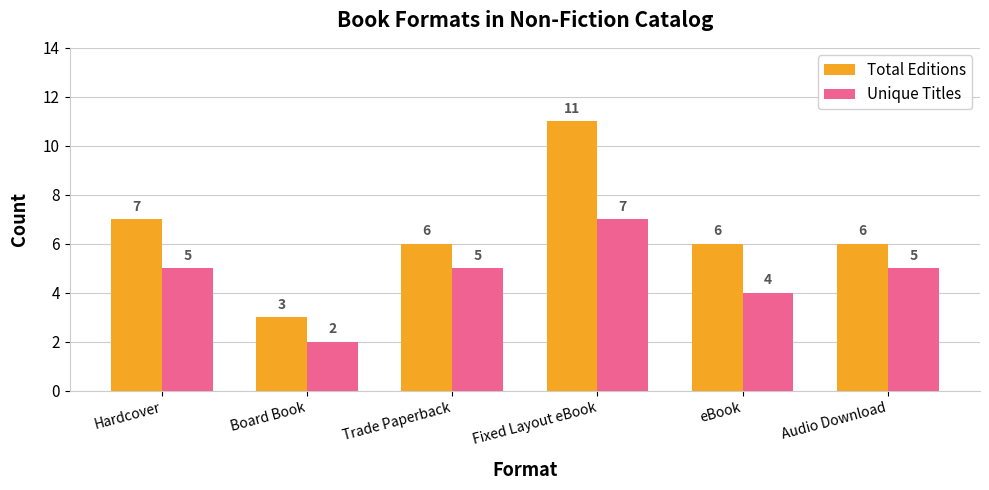

Is it true that Unique Titles equals 7 at Trade Paperback?

False